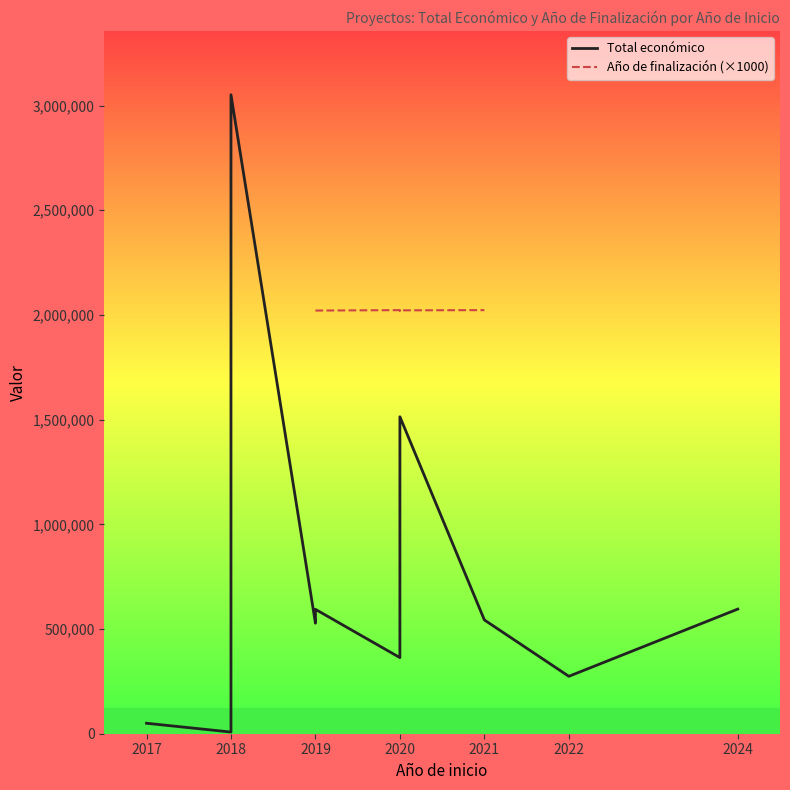

The value of Total económico at 2022 is 85884.5. True or false?

False